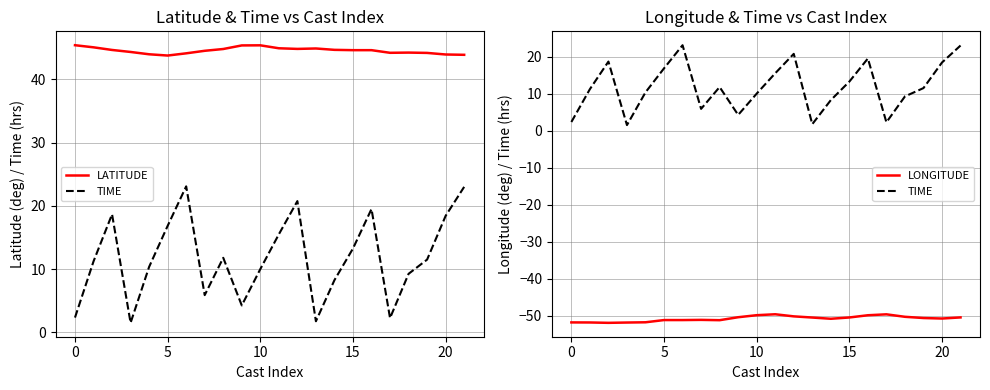

Reading left to right, extract all data points from this chart.

LATITUDE: 45.4	45.1	44.6	44.3	44.0	43.8	44.1	44.5	44.8	45.4	45.4	44.9	44.8	44.9	44.7	44.6	44.6	44.2	44.2	44.2	43.9	43.9
TIME: 2.3	11.2	18.7	1.5	10.3	16.8	23.1	5.9	11.8	4.2	10.0	15.5	20.8	1.8	8.2	13.2	19.5	2.2	9.2	11.5	18.4	23.0
LONGITUDE: -51.8	-51.8	-51.9	-51.9	-51.8	-51.2	-51.2	-51.1	-51.2	-50.4	-49.9	-49.6	-50.2	-50.5	-50.8	-50.5	-49.9	-49.6	-50.3	-50.6	-50.8	-50.5